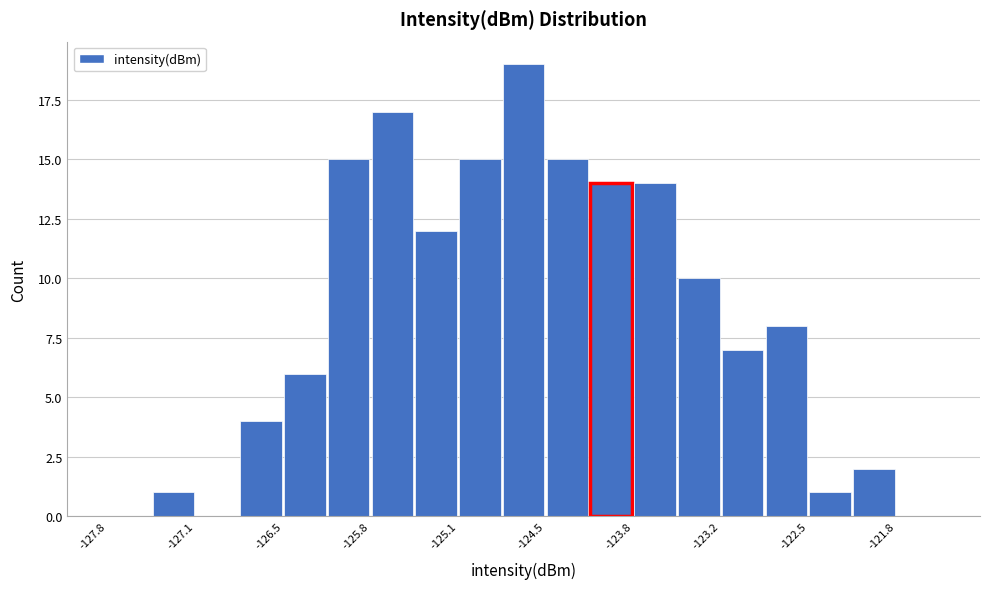

Around what value on the x-axis is the tallest bar? Give the approximate position of its centre, as read against the axis.

-124.6